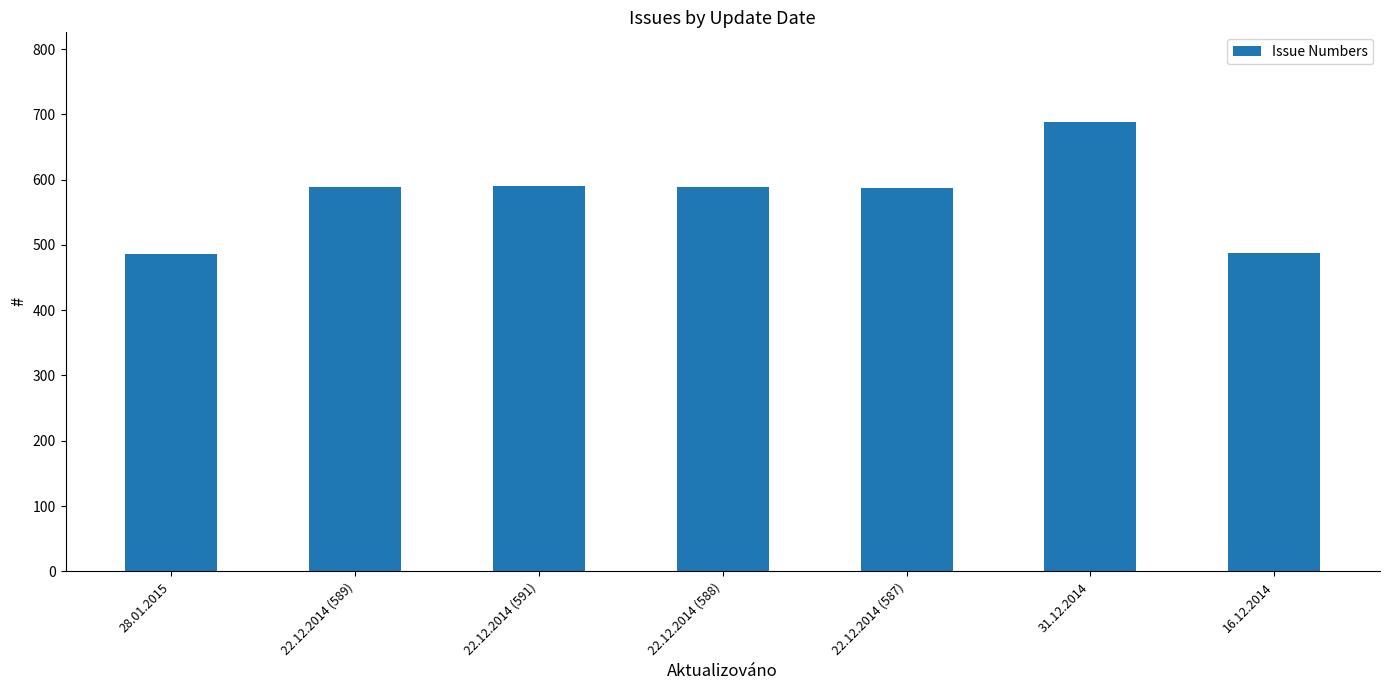

What is the label of the 3rd bar from the right?

22.12.2014 (587)